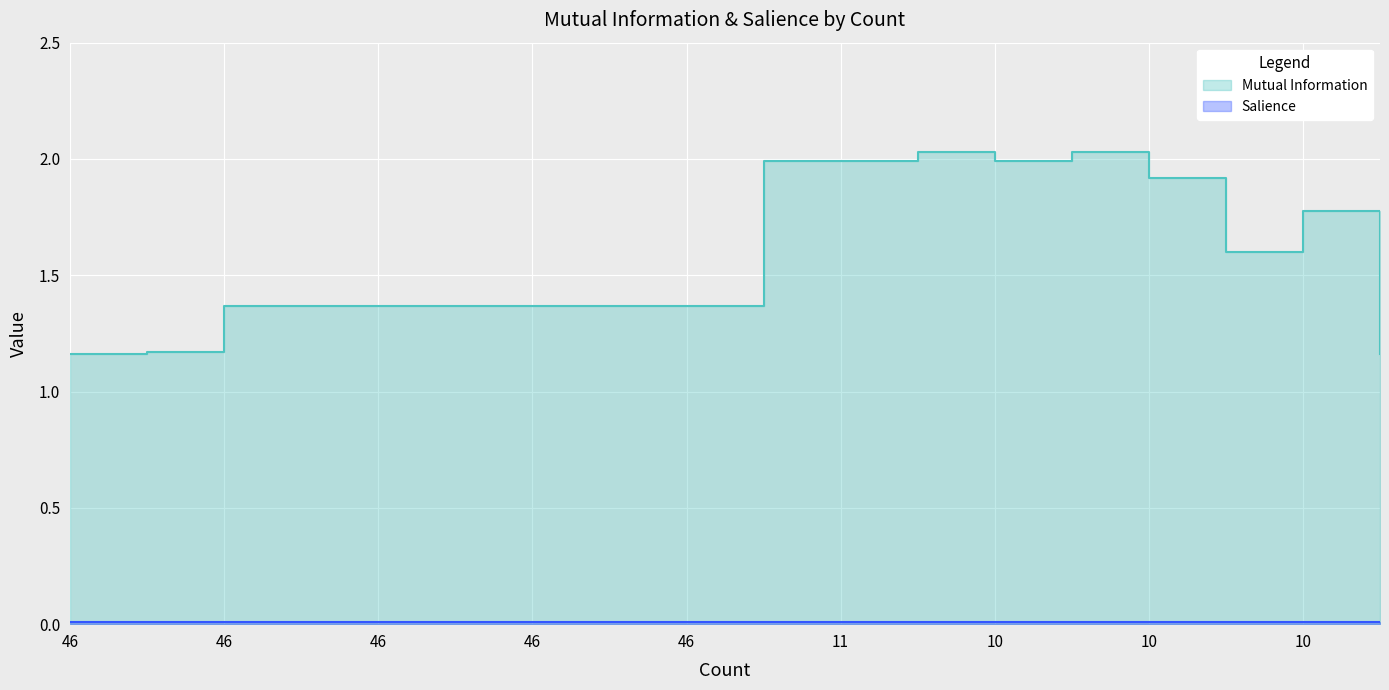

What is the difference between the maximum and minimum values in the Mutual Information series?

0.9